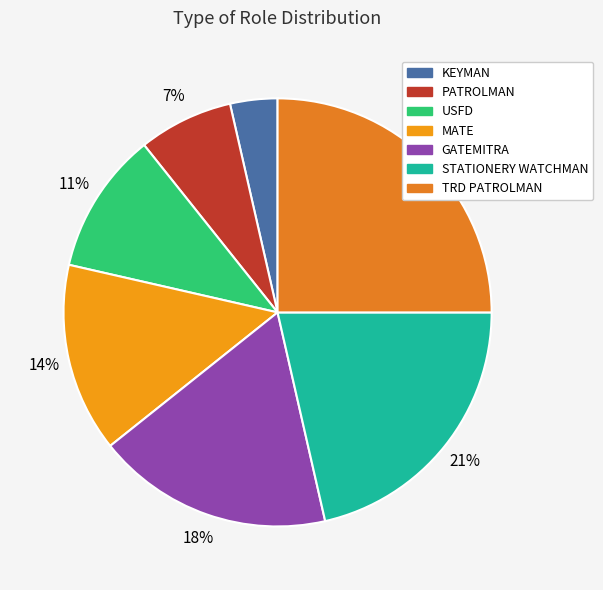

To the nearest percent, what portion does GATEMITRA represent?

18%